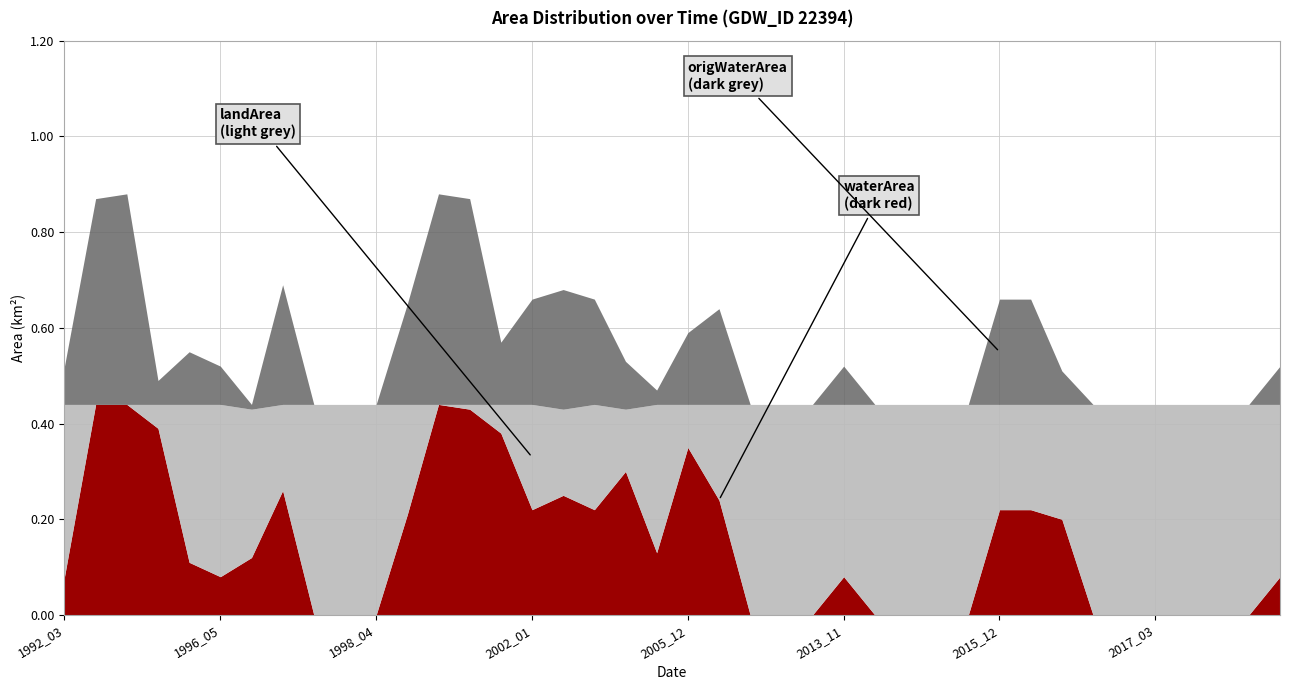

How many categories are shown in the chart?

40